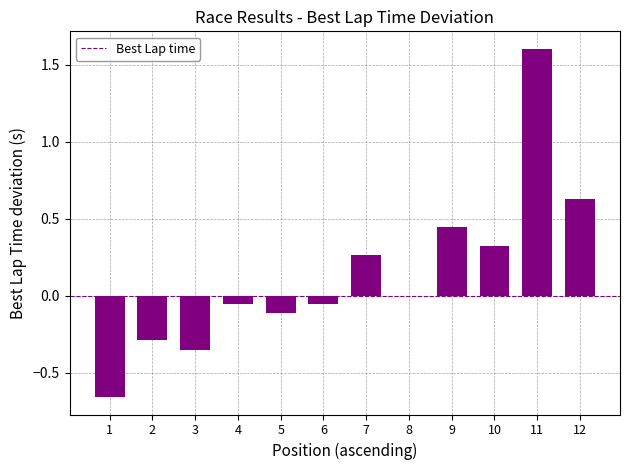

The value at 3 is -0.2. True or false?

False